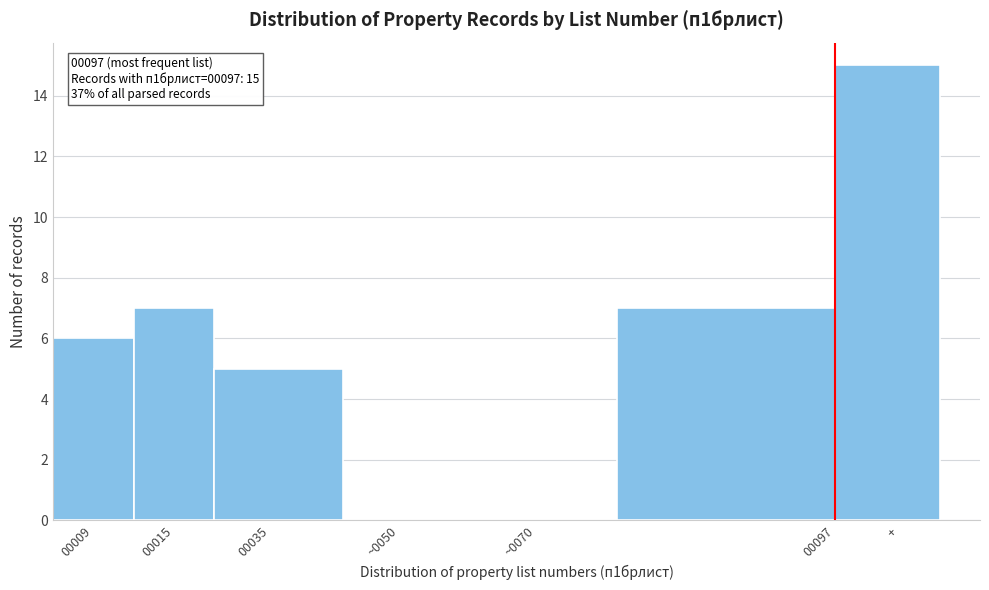

Reading right to left, what are all the values shown in this chart?

+=15	00097=7	~0070=0	~0050=0	00035=5	00015=7	00009=6